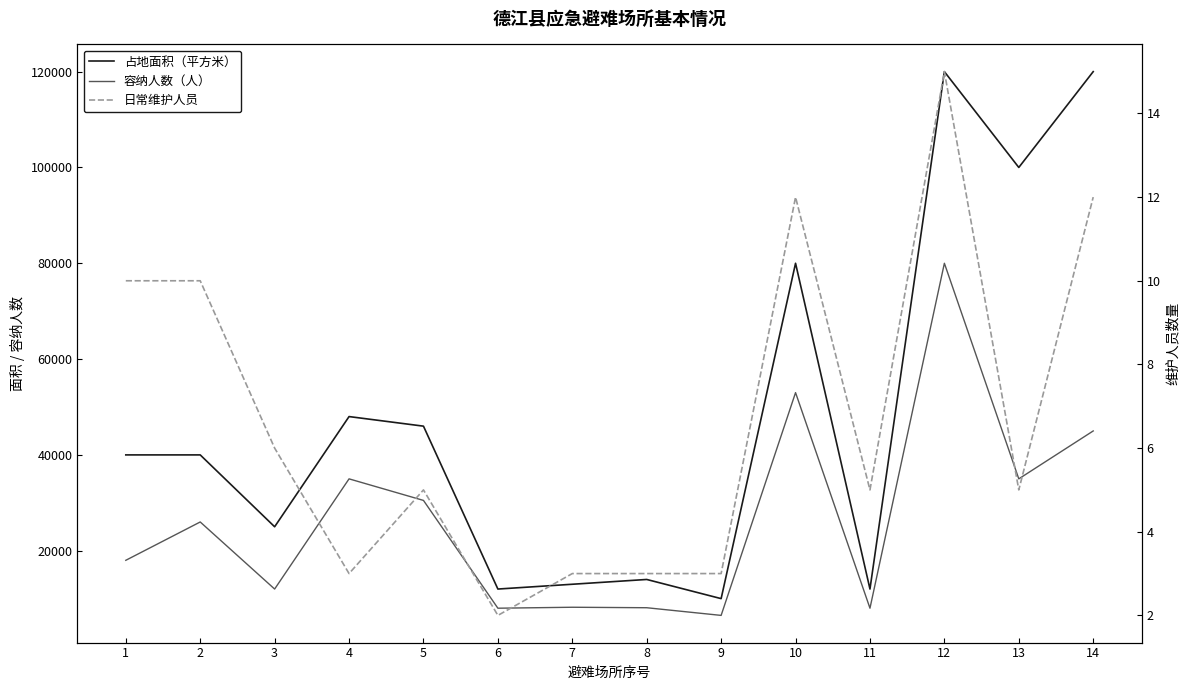

What is the minimum value for 占地面积（平方米）?

10000